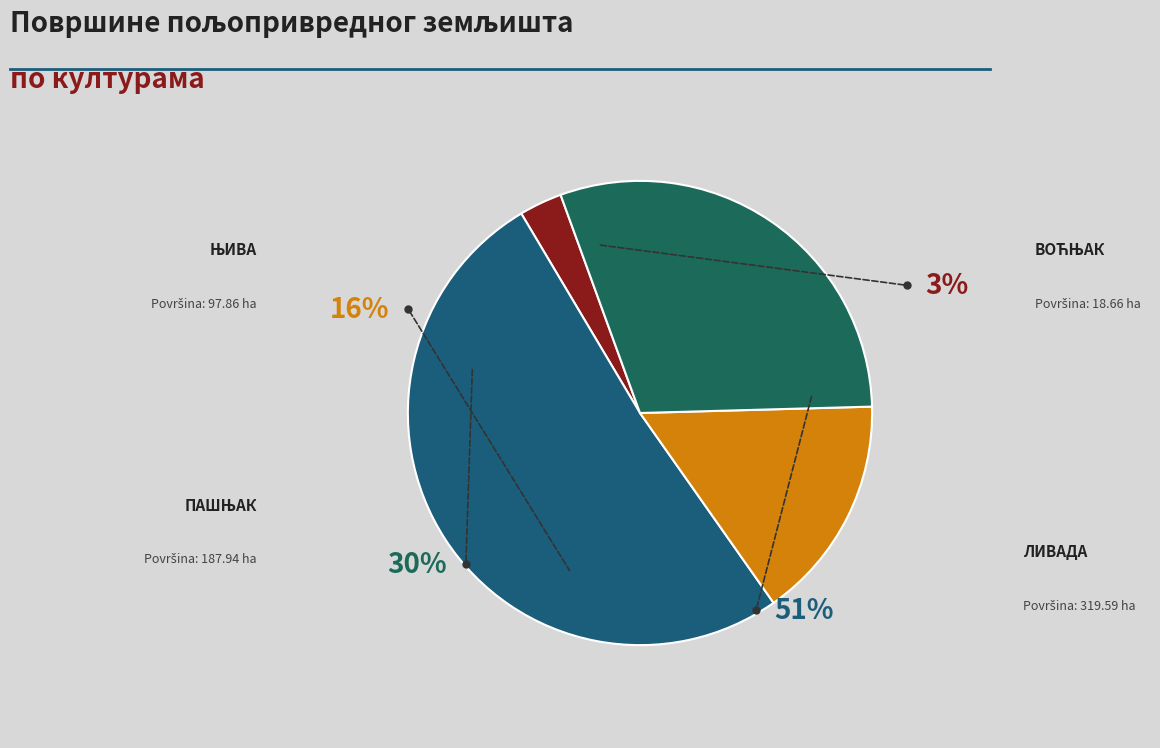

The ЊИВА slice represents 16% of the pie. True or false?

True